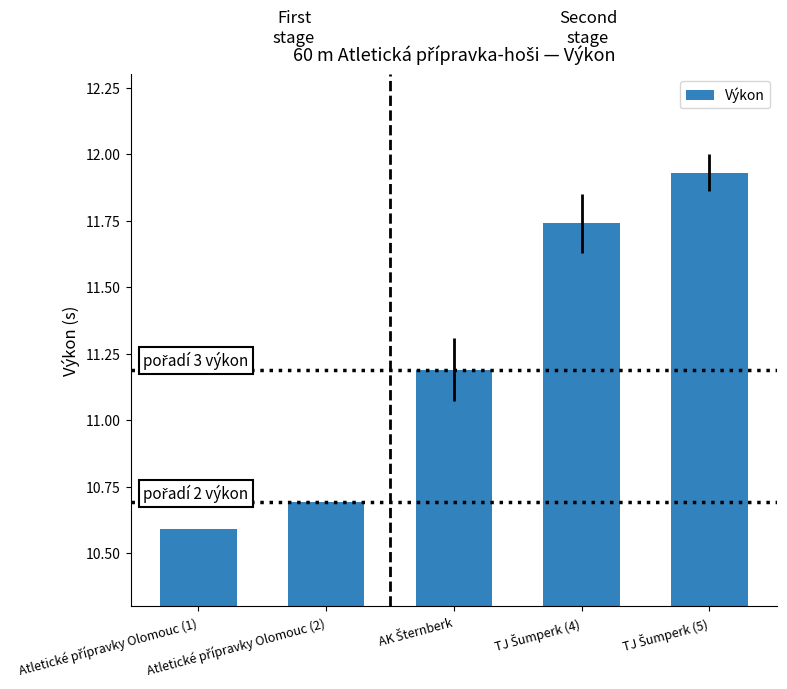

What is the value of the 2nd bar from the left?

10.7